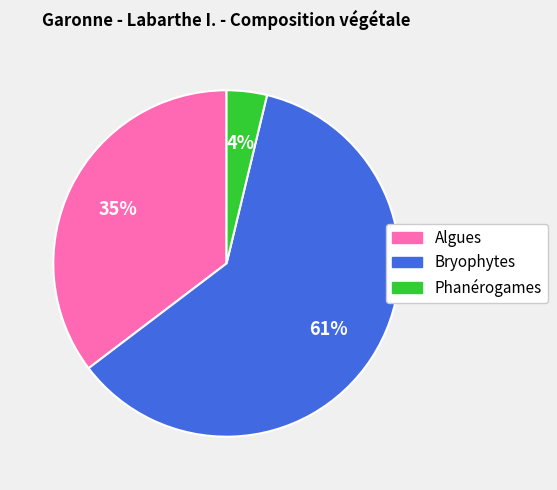

To the nearest percent, what is the average slice percentage?

33%